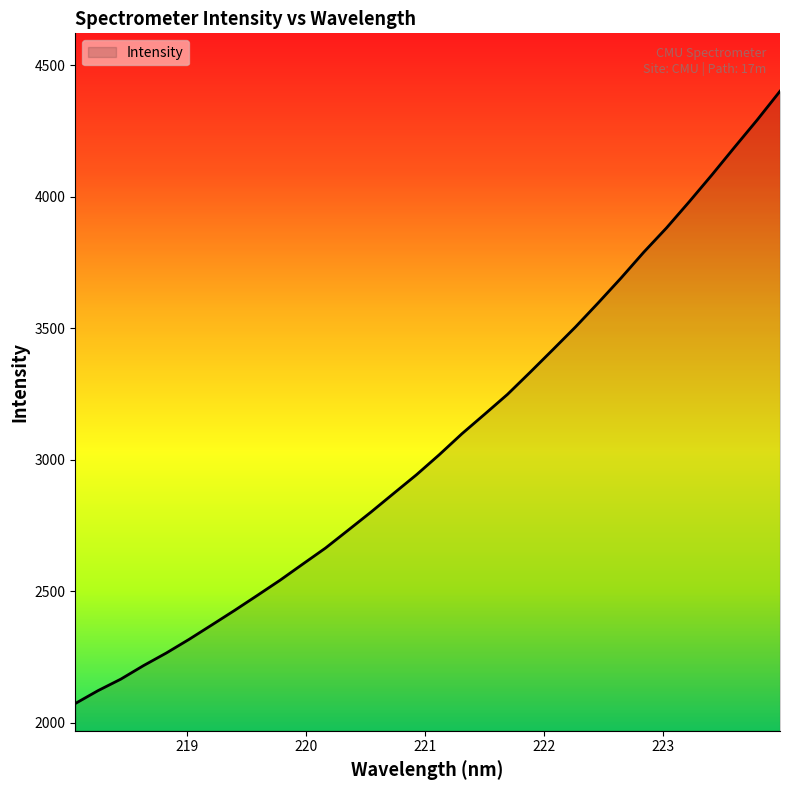

Does the chart have visible grid lines?

No